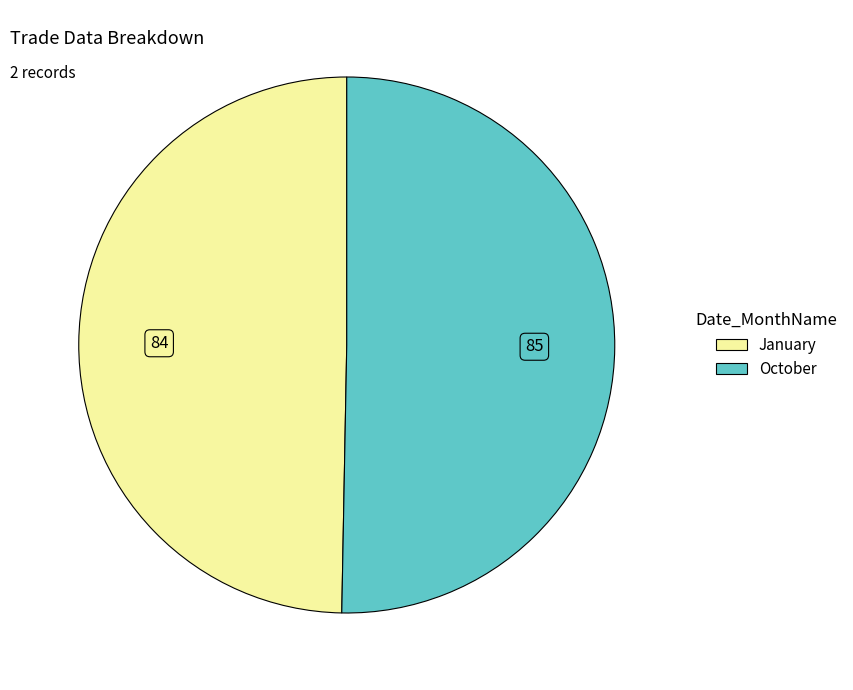

Rank the categories by value from highest to lowest.

October, January